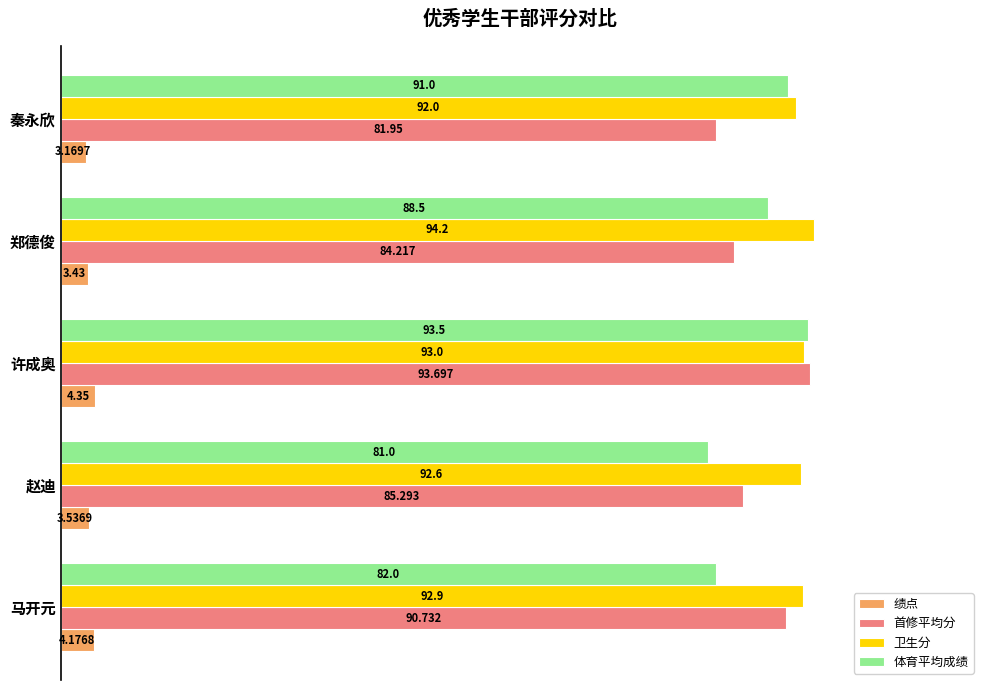

Which series has the largest range (max minus min)?

体育平均成绩